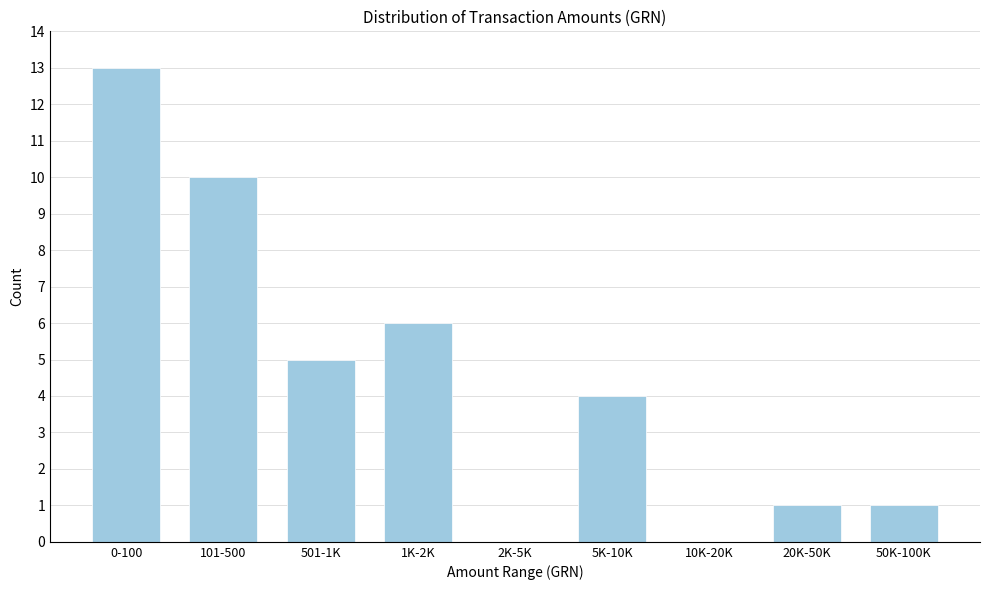

Reading right to left, list all the values displayed in this chart.

50K-100K=1	20K-50K=1	10K-20K=0	5K-10K=4	2K-5K=0	1K-2K=6	501-1K=5	101-500=10	0-100=13